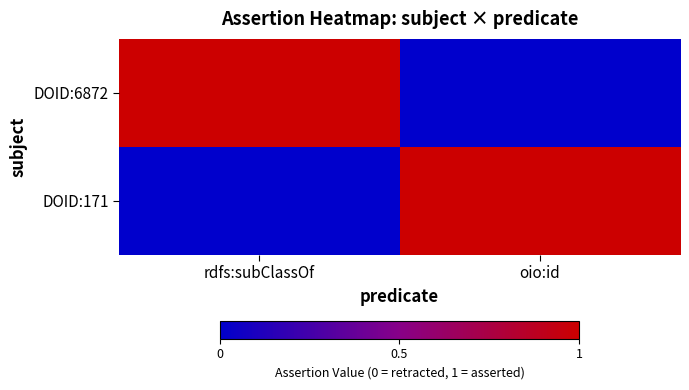

Reading right to left, list all the values displayed in this chart.

DOID:6872: oio:id=0	rdfs:subClassOf=1
DOID:171: oio:id=1	rdfs:subClassOf=0